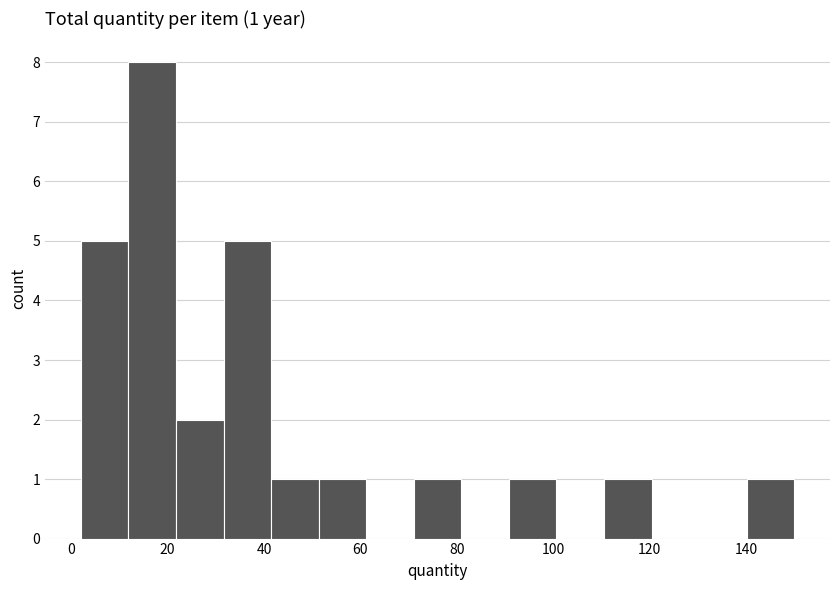

Which range on the x-axis has the tallest bar?

12 to 22